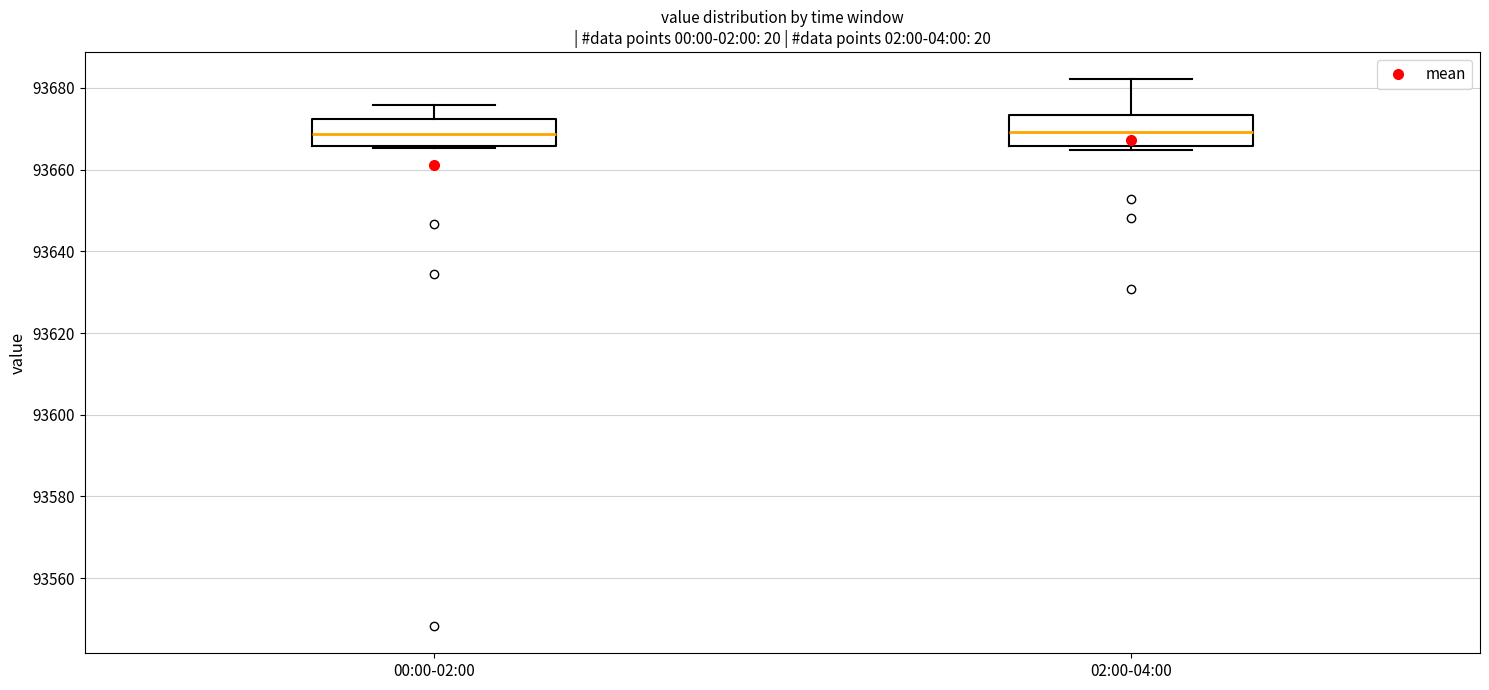

Where is the upper edge of the box for 00:00-02:00 on the y-axis? The values are not printed on the chart, so give them approximately, as read against the axis.

93672